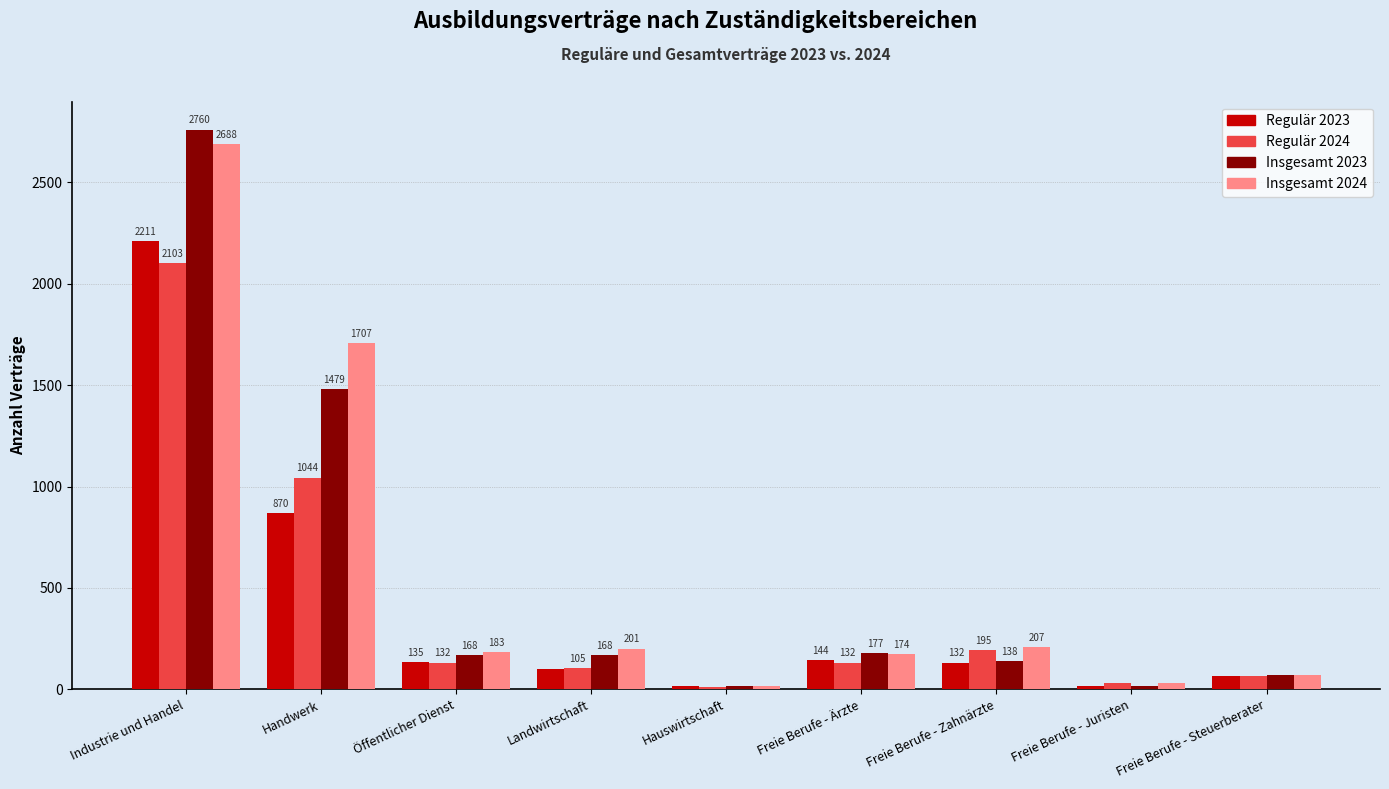

How many groups of bars are there?

9